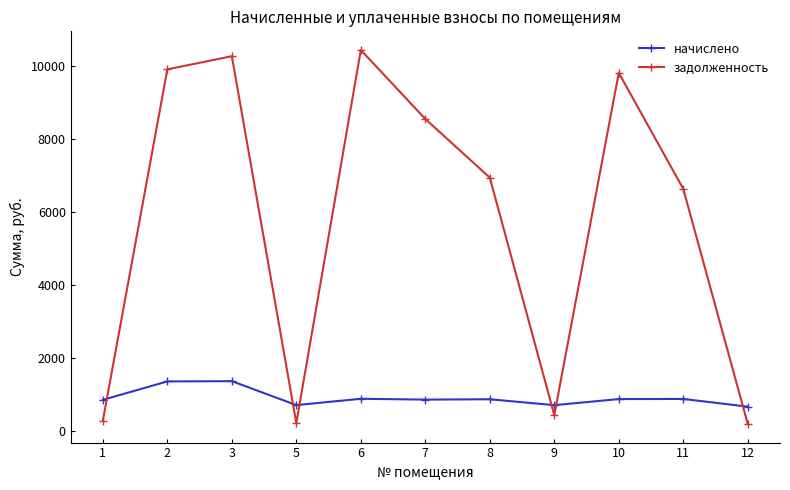

Which series has the widest spread of values?

задолженность